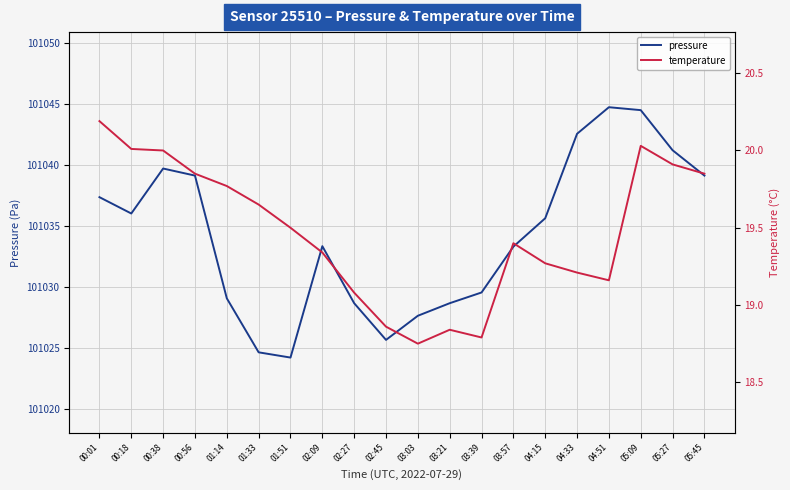

Which category has the lowest value across all series?

03:03